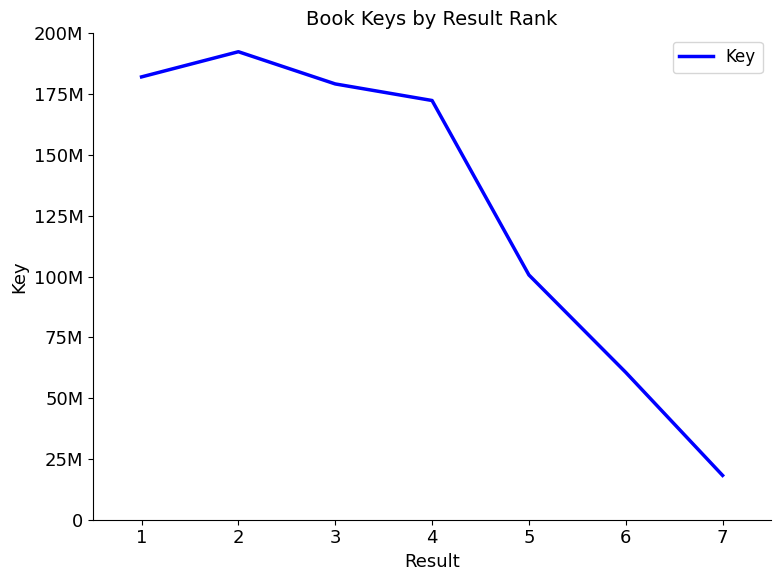

Does the chart have visible grid lines?

No